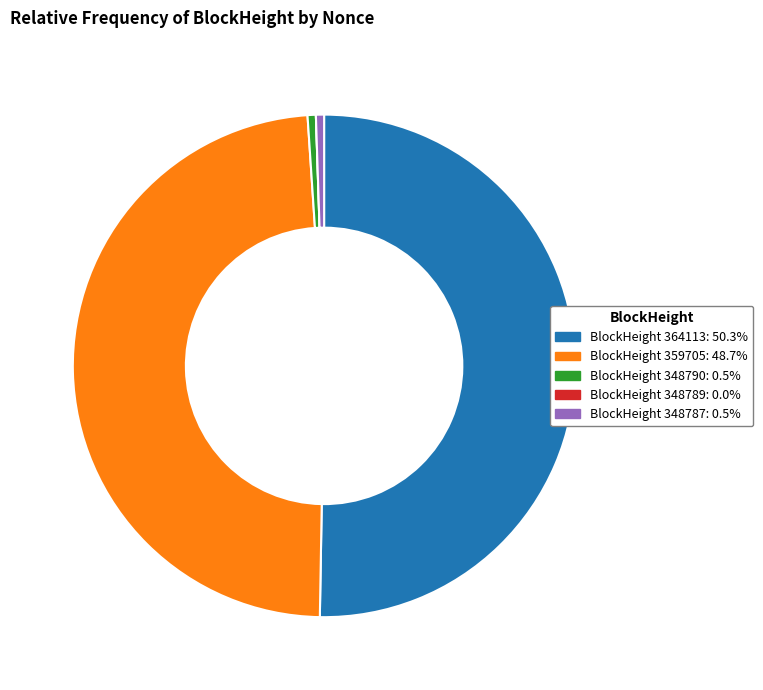

Does BlockHeight 348787: 0.5% account for over 50% of the chart?

No